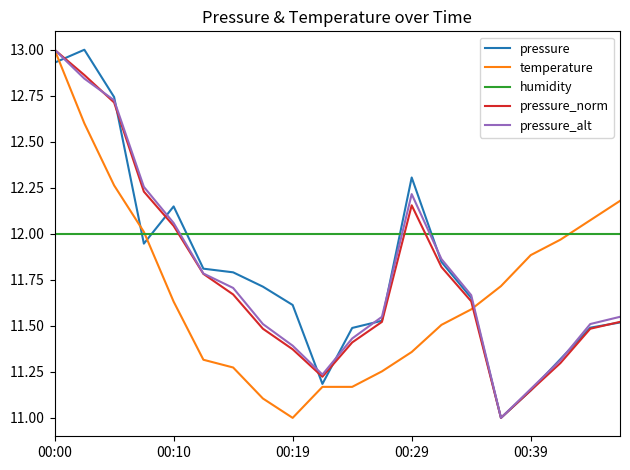

What are all the series names shown in the legend?

pressure, temperature, humidity, pressure_norm, pressure_alt